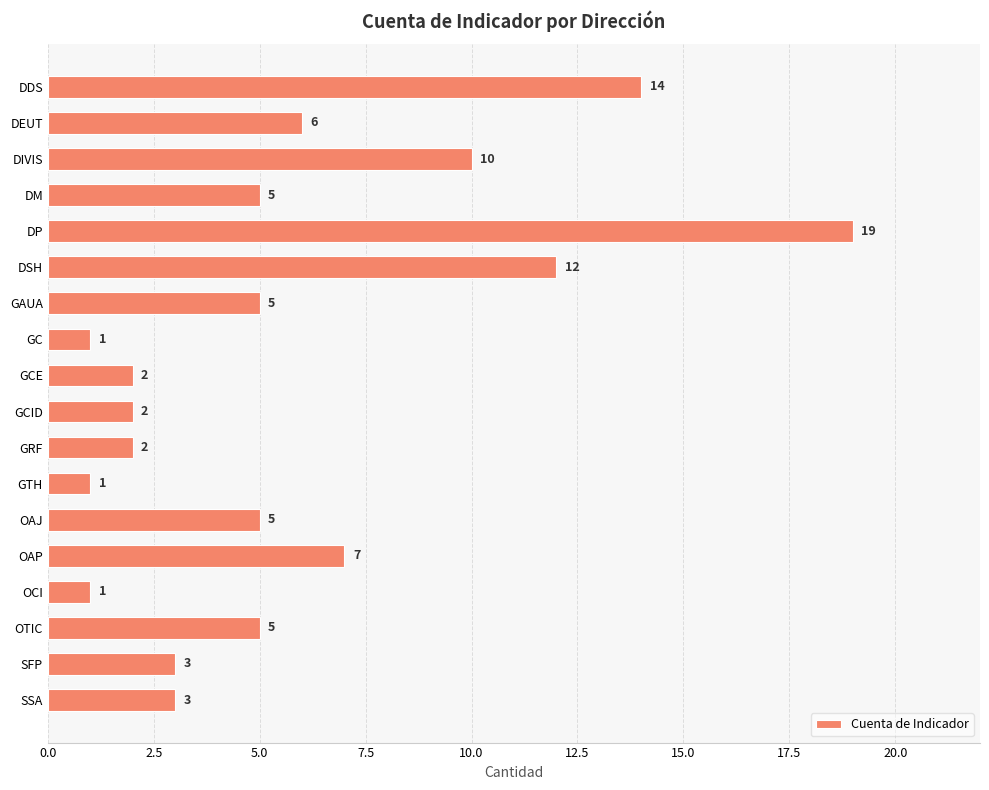

Approximately how many times larger is the value at OAJ compared to GC?

5.0